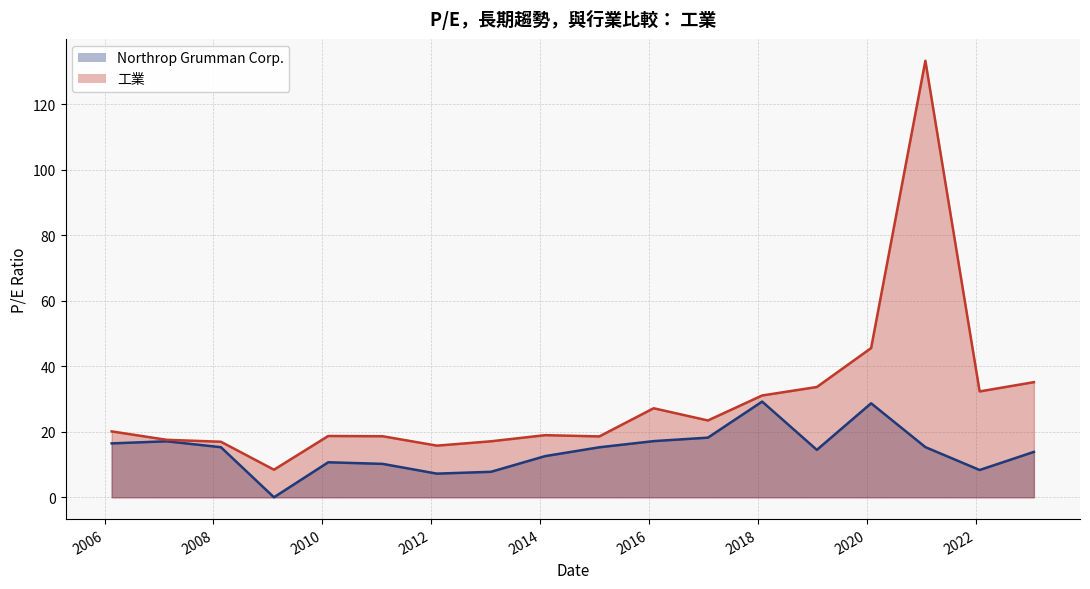

In 工業, how many points are lower than both neighbors (excluding endpoints)?

5